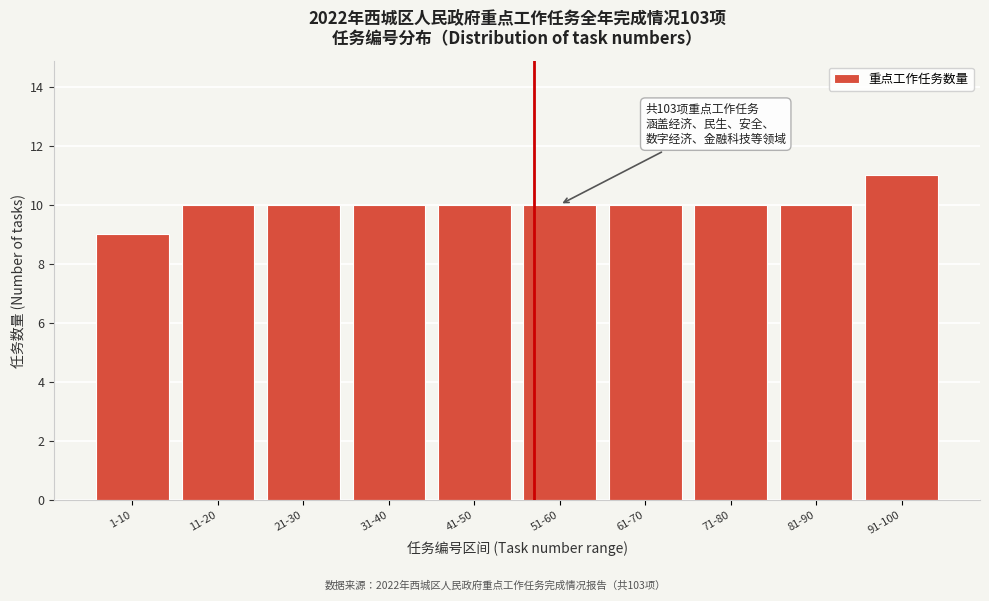

Reading left to right, what are all the values shown in this chart?

9	10	10	10	10	10	10	10	10	11